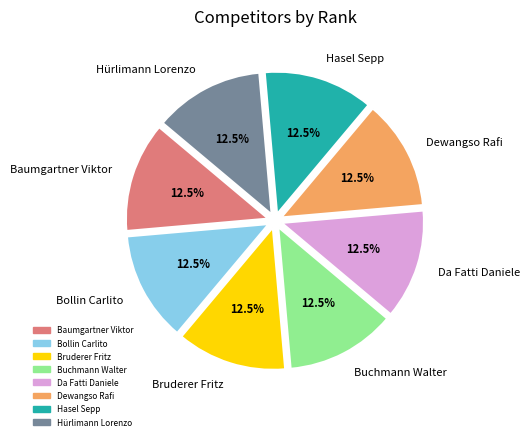

How many slices are in this pie chart?

8